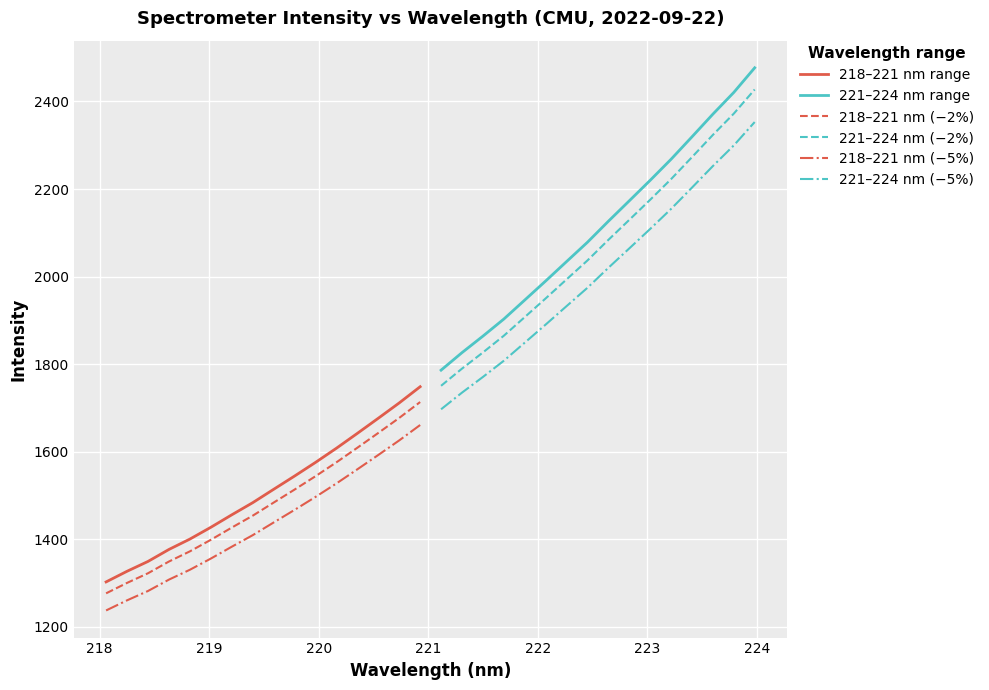

Count the number of categories in the chart.

16